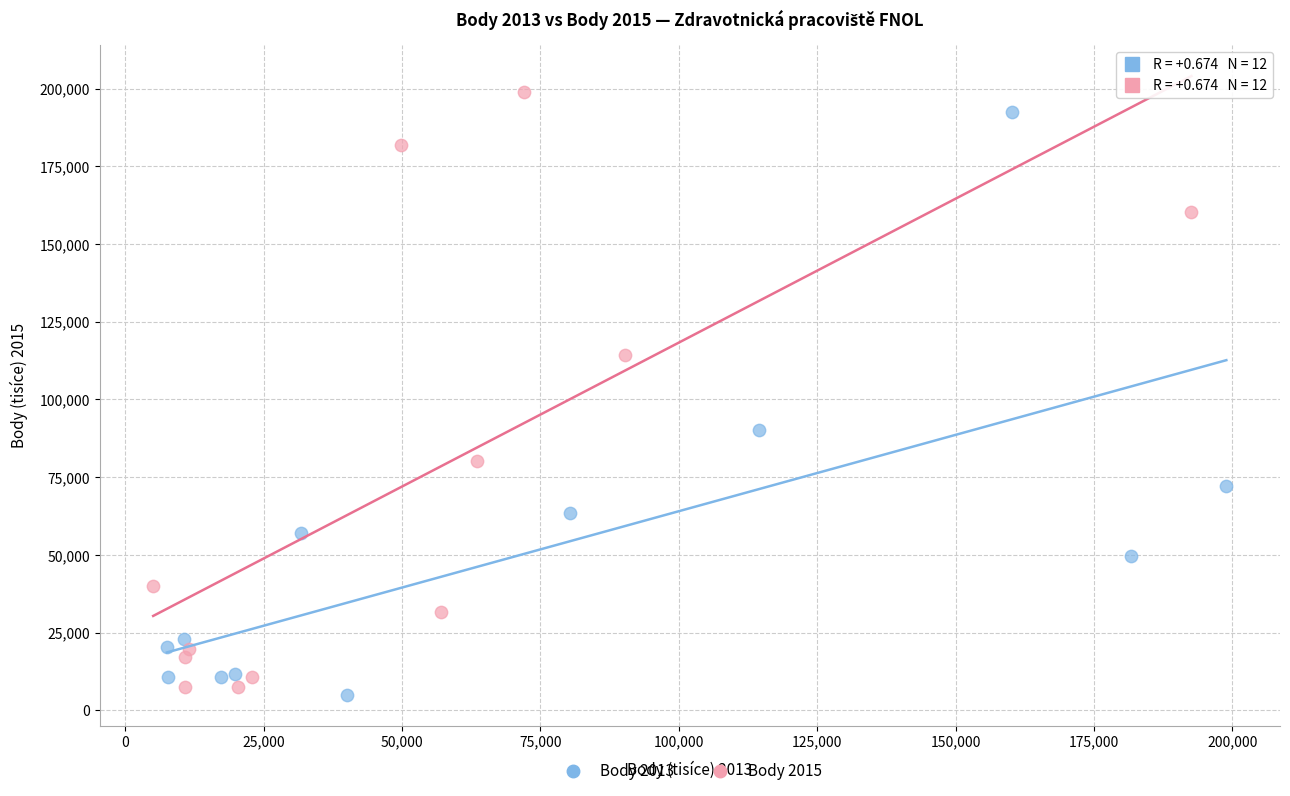

Which series contains the lowest Y value?

Body 2013